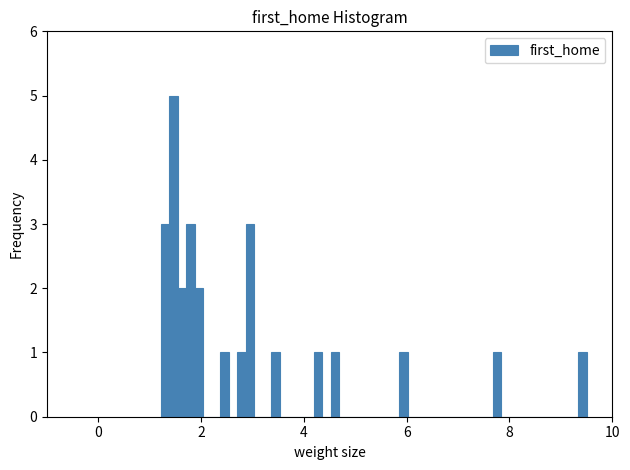

Around what value on the x-axis is the tallest bar? Give the approximate position of its centre, as read against the axis.

1.4